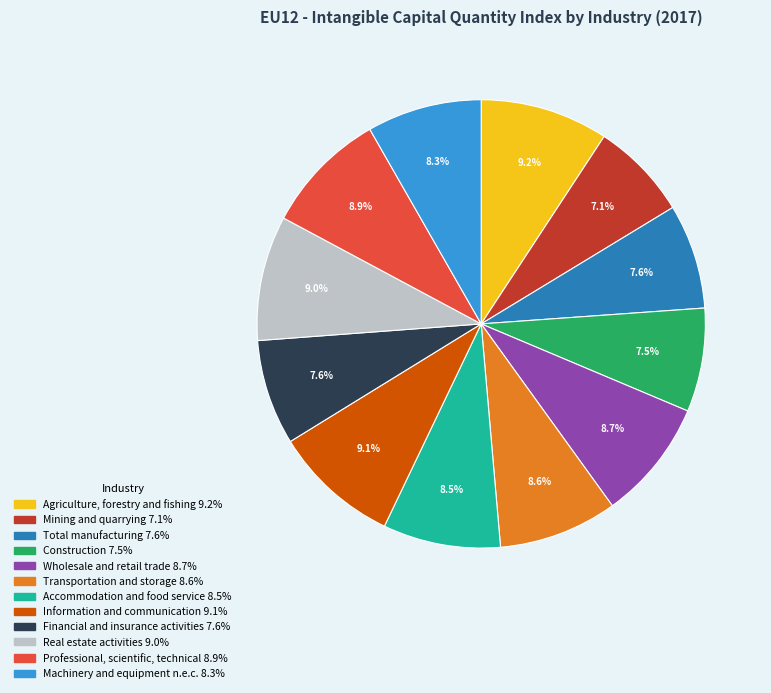

How many slices are in this pie chart?

12